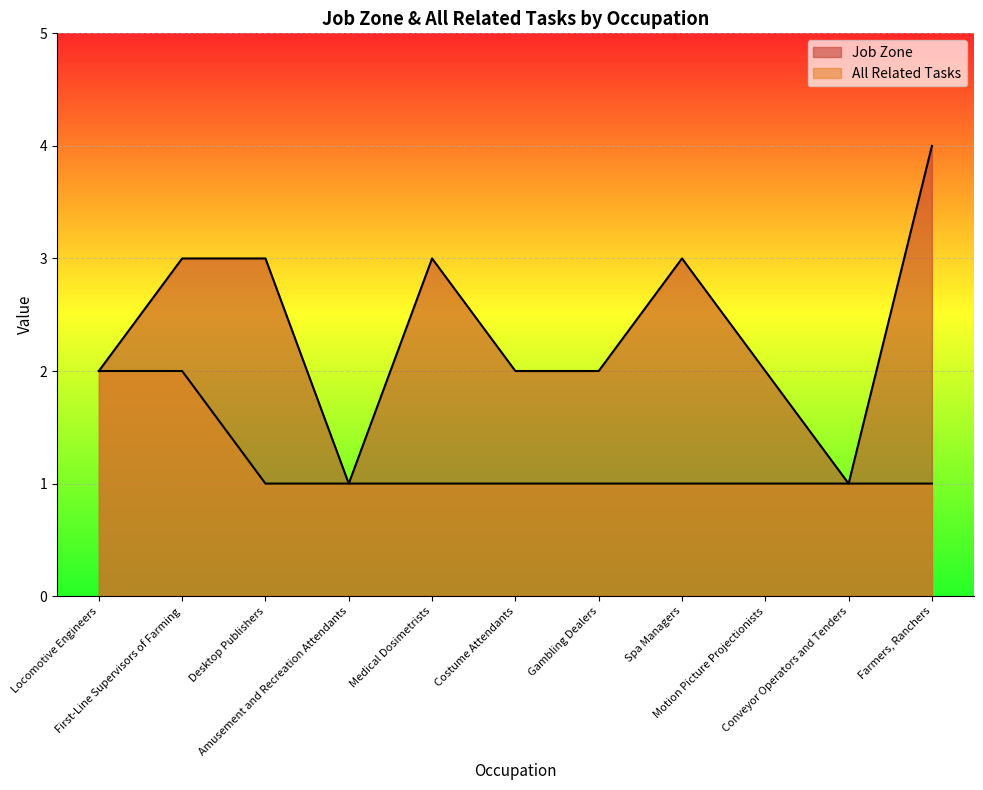

True or false: All Related Tasks has more than 1 points higher than both neighbors.

False